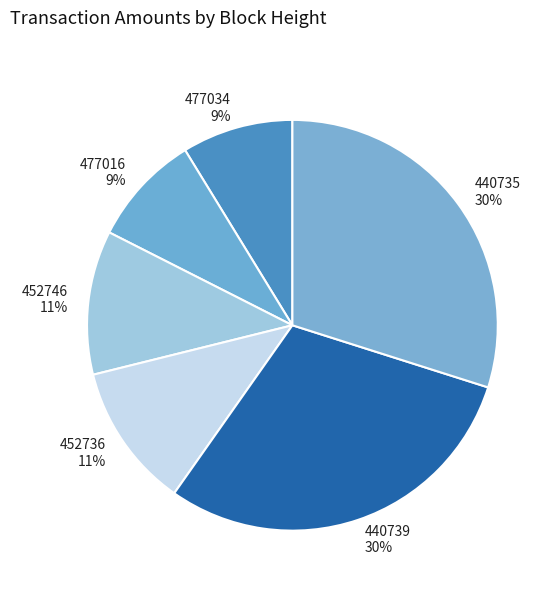

Does 440739 account for over 50% of the chart?

No